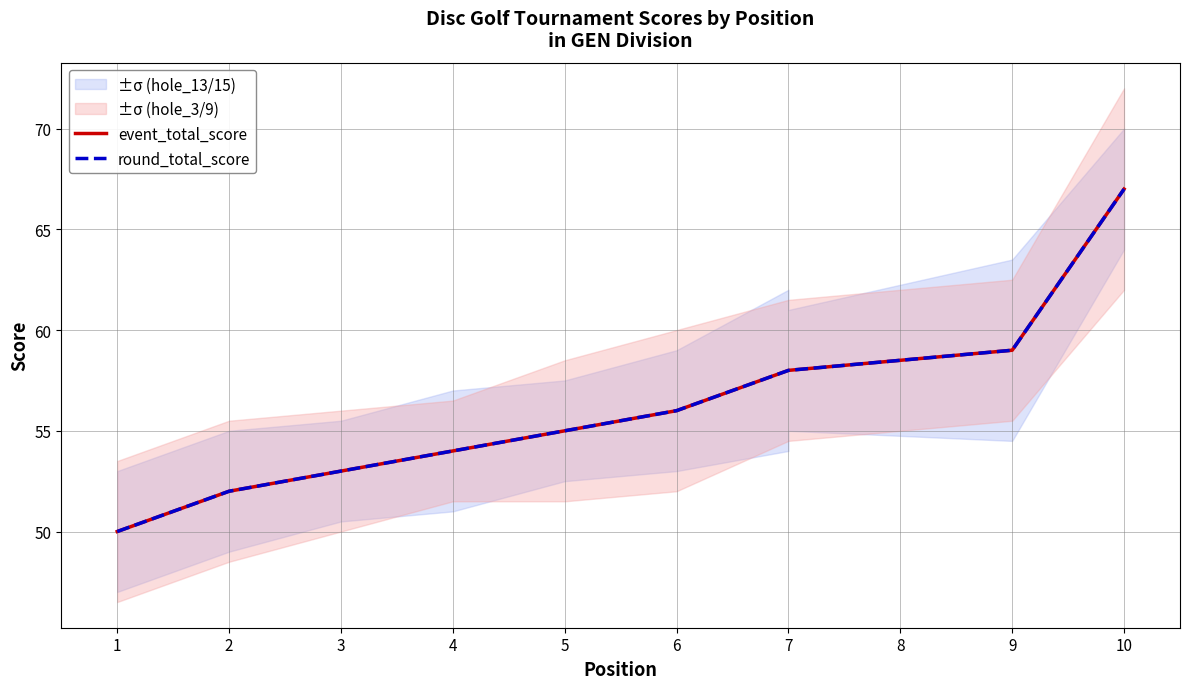

The round_total_score series shows 105 at 10. True or false?

False